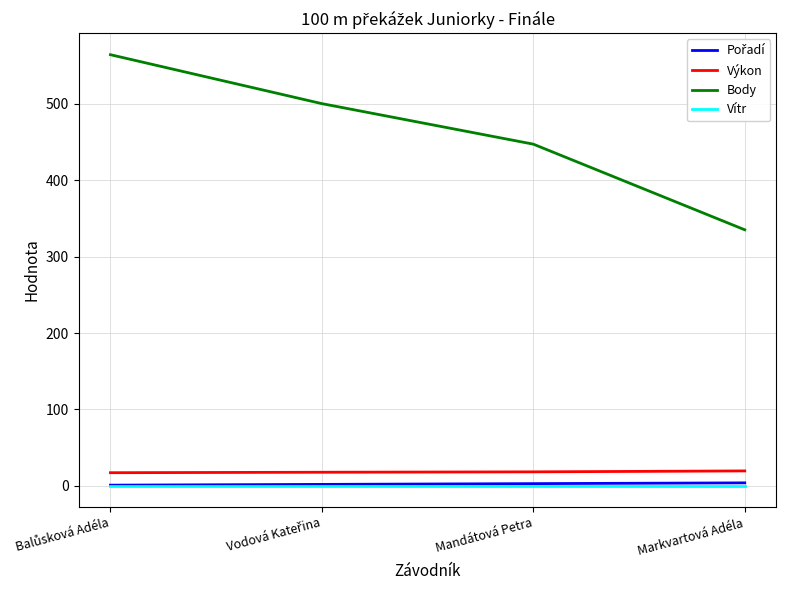

Which series has the largest range (max minus min)?

Body